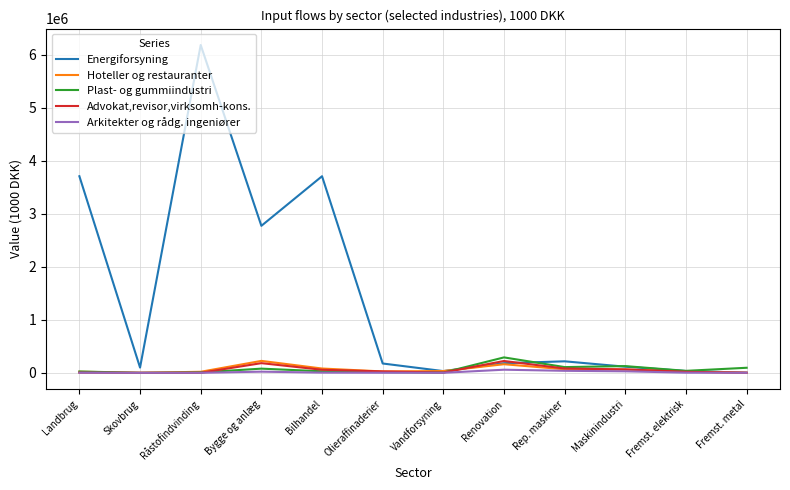

What is the greatest value displayed?

6188827.1